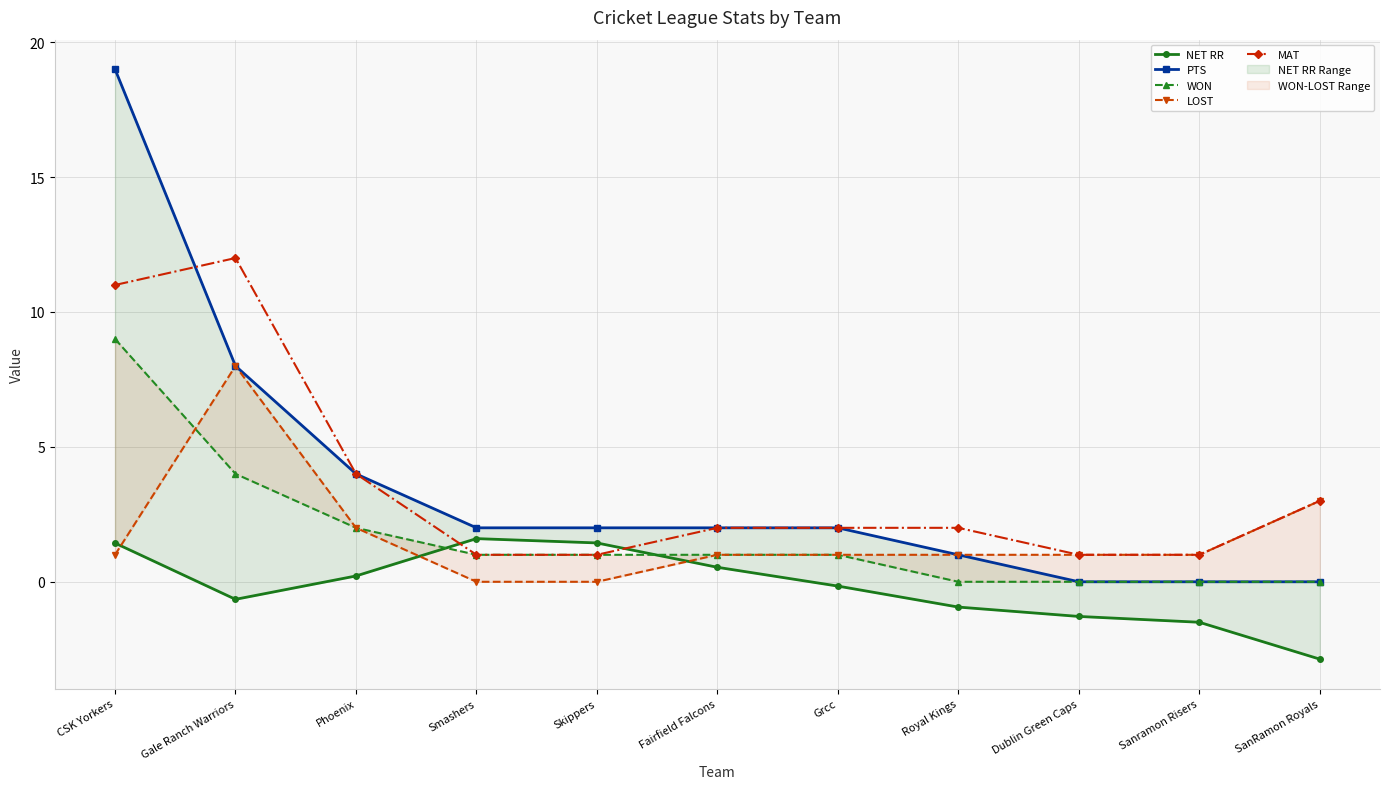

The MAT series shows 0.9 at SanRamon Royals. True or false?

False